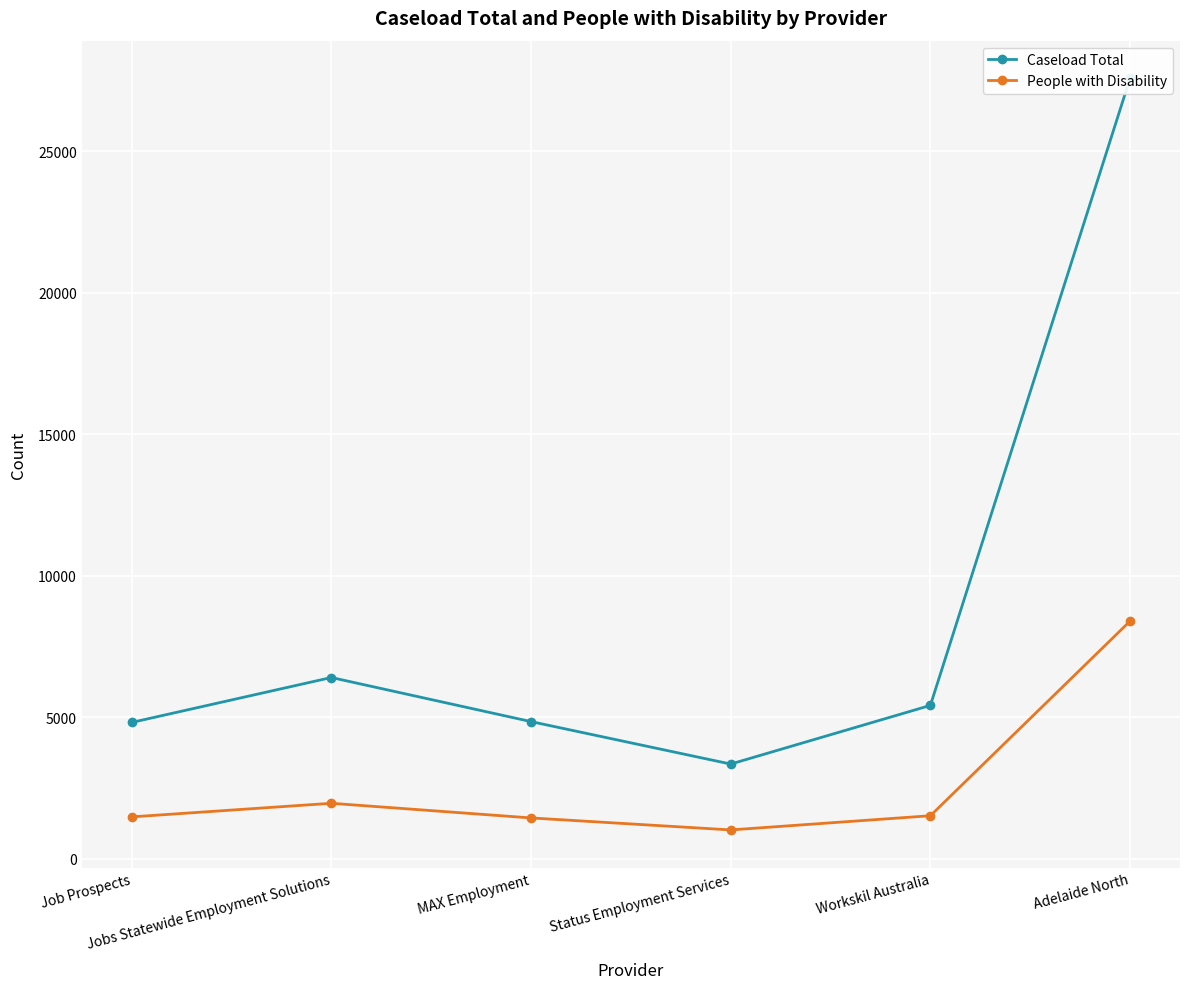

Reading right to left, what are all the values shown in this chart?

Caseload Total: Adelaide North=27588	Workskil Australia=5415	Status Employment Services=3341	MAX Employment=4842	Jobs Statewide Employment Solutions=6401	Job Prospects=4812
People with Disability: Adelaide North=8395	Workskil Australia=1514	Status Employment Services=1012	MAX Employment=1436	Jobs Statewide Employment Solutions=1954	Job Prospects=1473